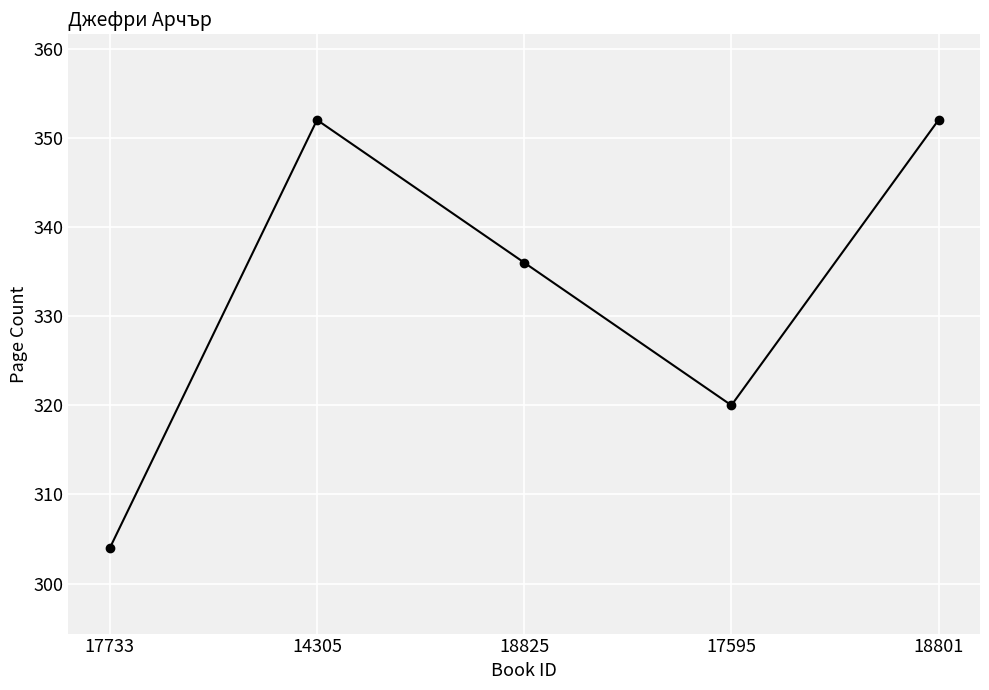

What is the maximum value shown in the chart?

352